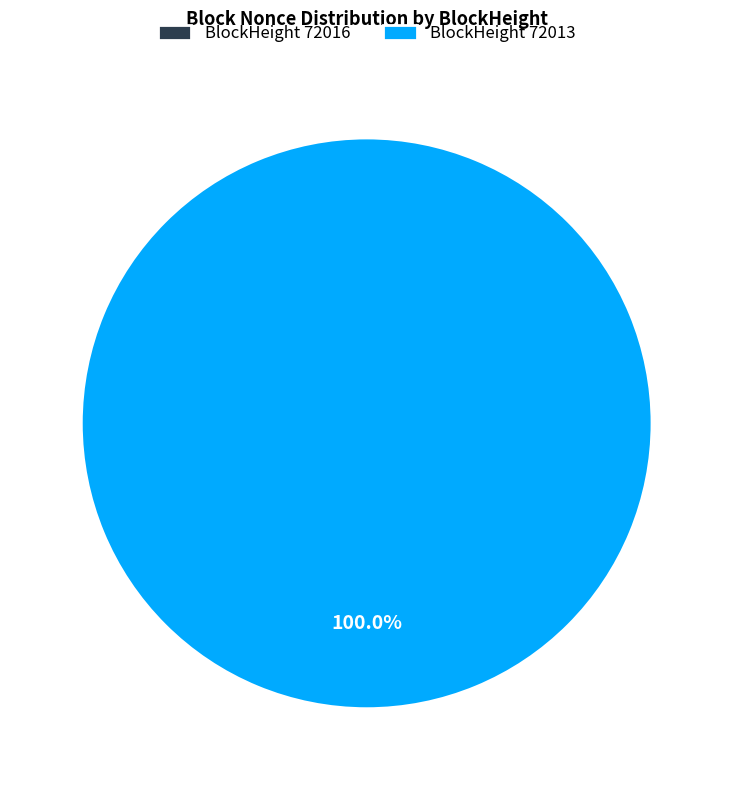

Count the number of slices in the pie.

2